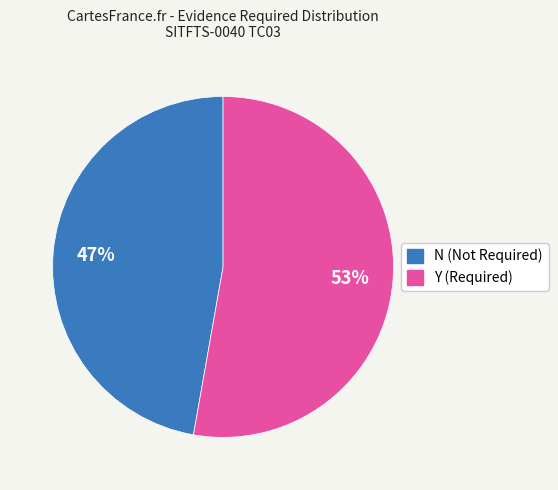

Is there any slice that represents more than half of the pie?

Yes